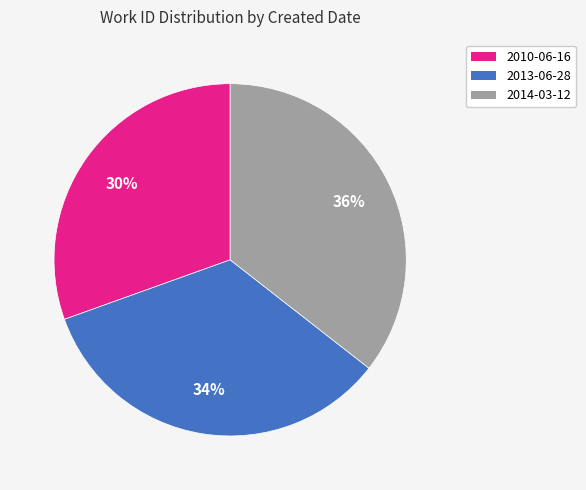

To the nearest percent, what is the average slice percentage?

33%